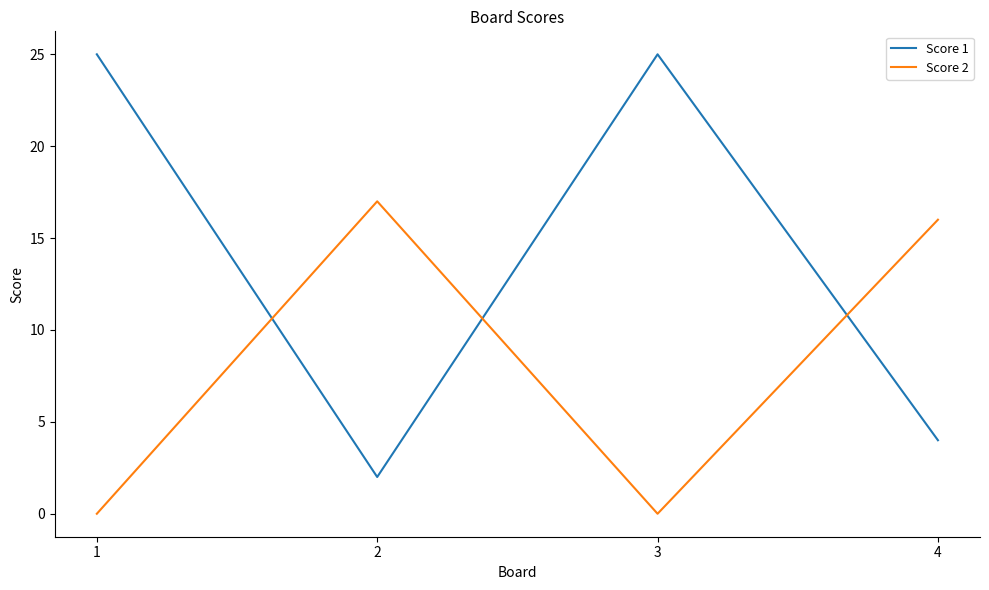

How many lines are shown in the chart?

2